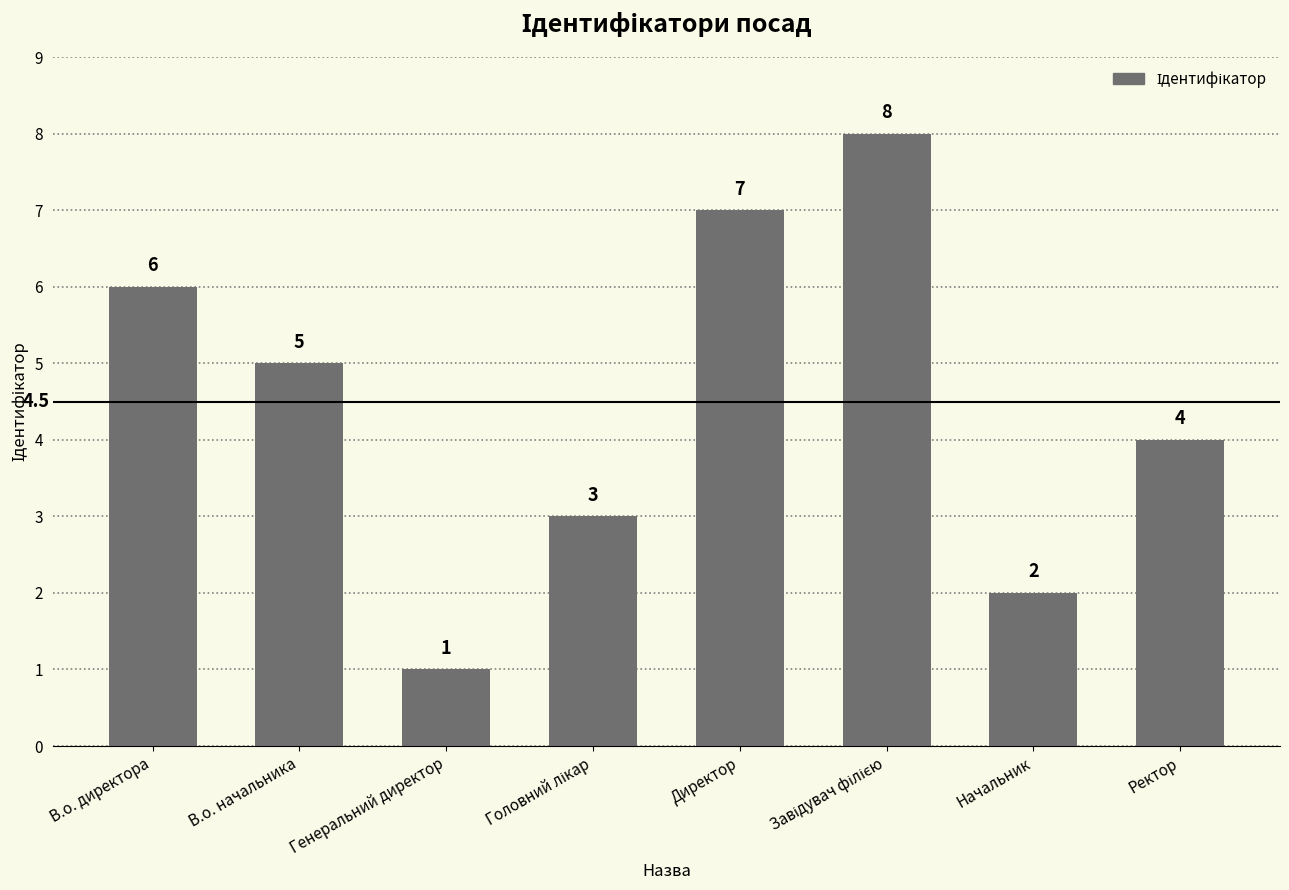

Reading left to right, extract all data points from this chart.

6	5	1	3	7	8	2	4